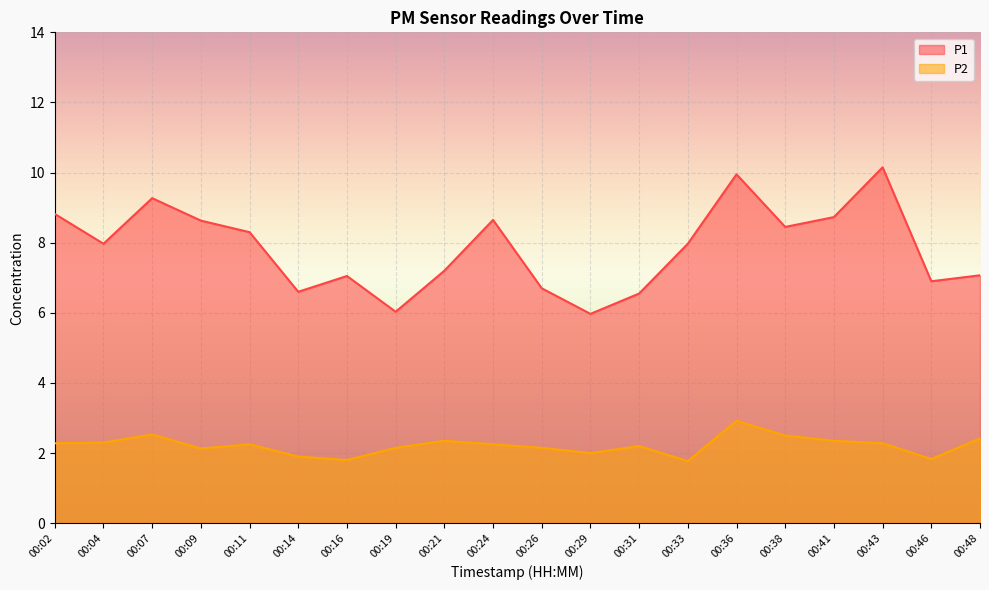

The P1 series shows 3.9 at 00:33. True or false?

False